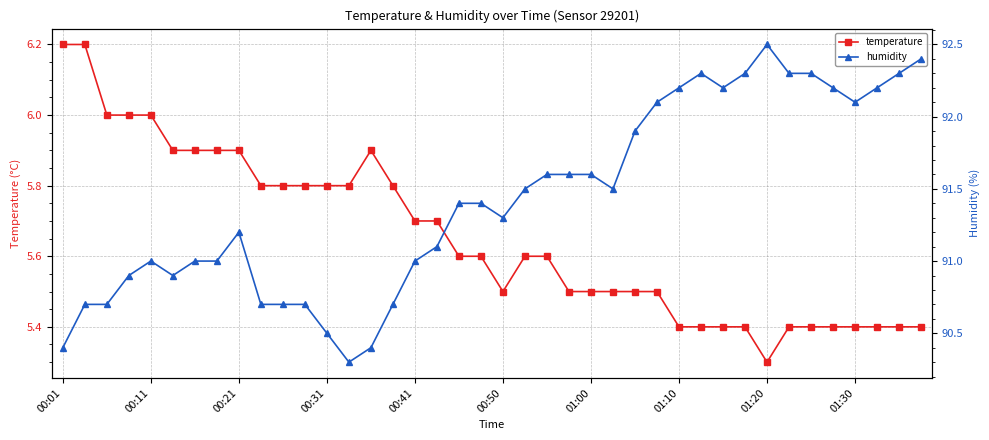

The value of temperature at 01:00 is 7.9. True or false?

False